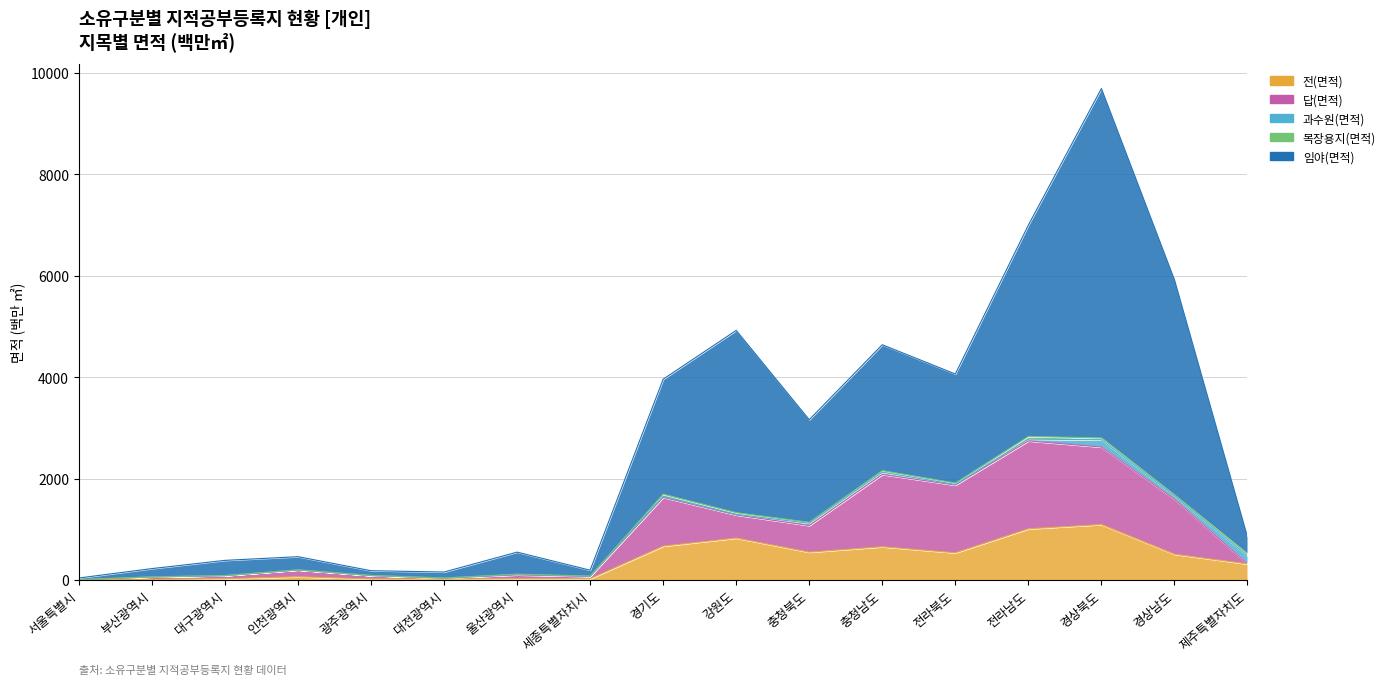

What is the spread (max minus min) of values at 충청북도?

2611.8